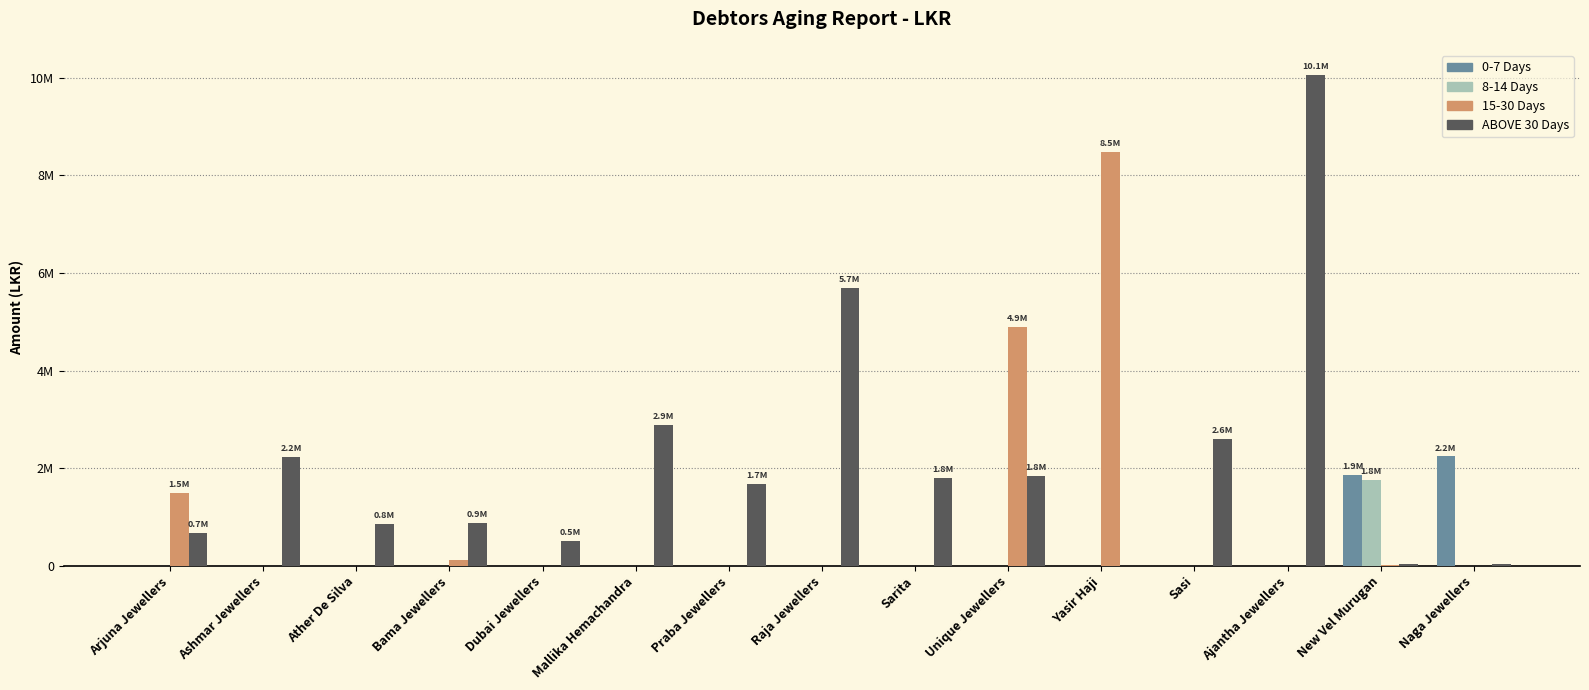

Where does the ABOVE 30 Days series first go above 1681312?

Ashmar Jewellers